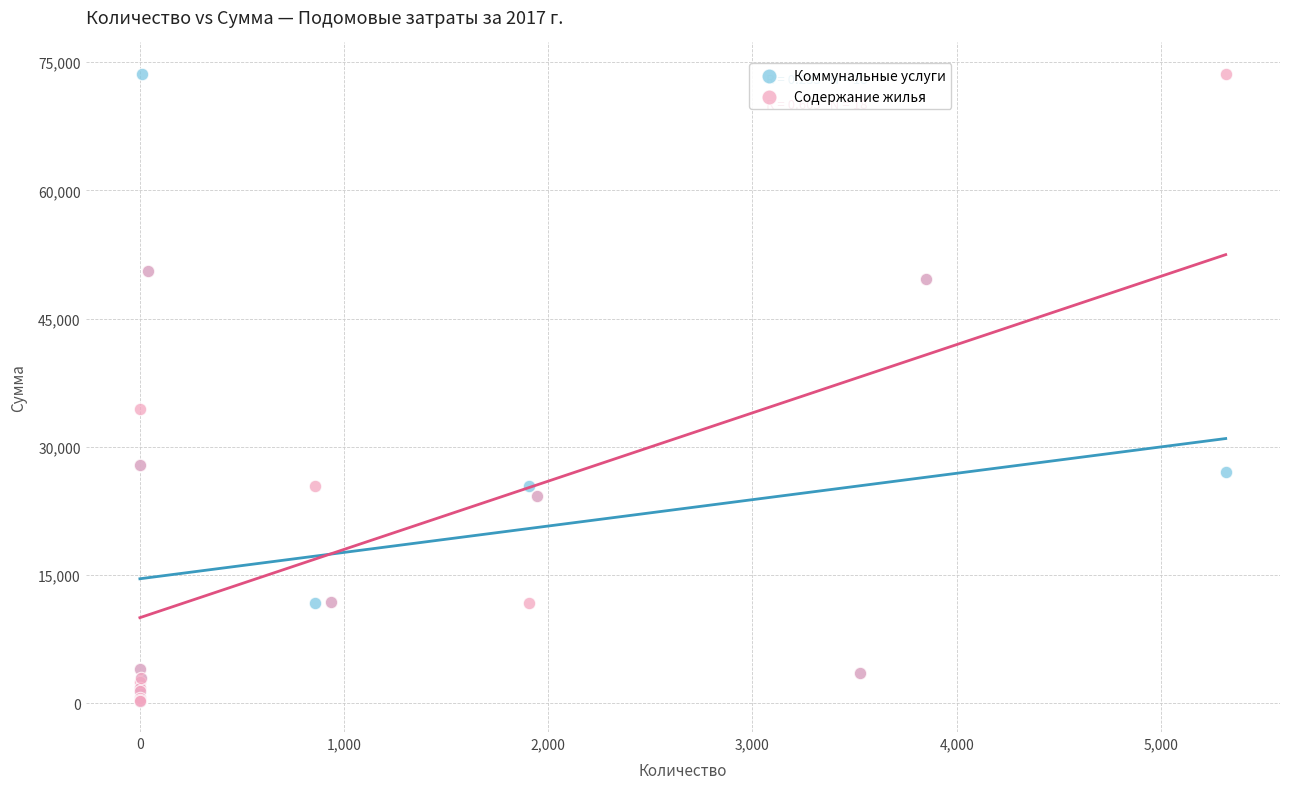

What are all the series names shown in the legend?

Коммунальные услуги, Содержание жилья